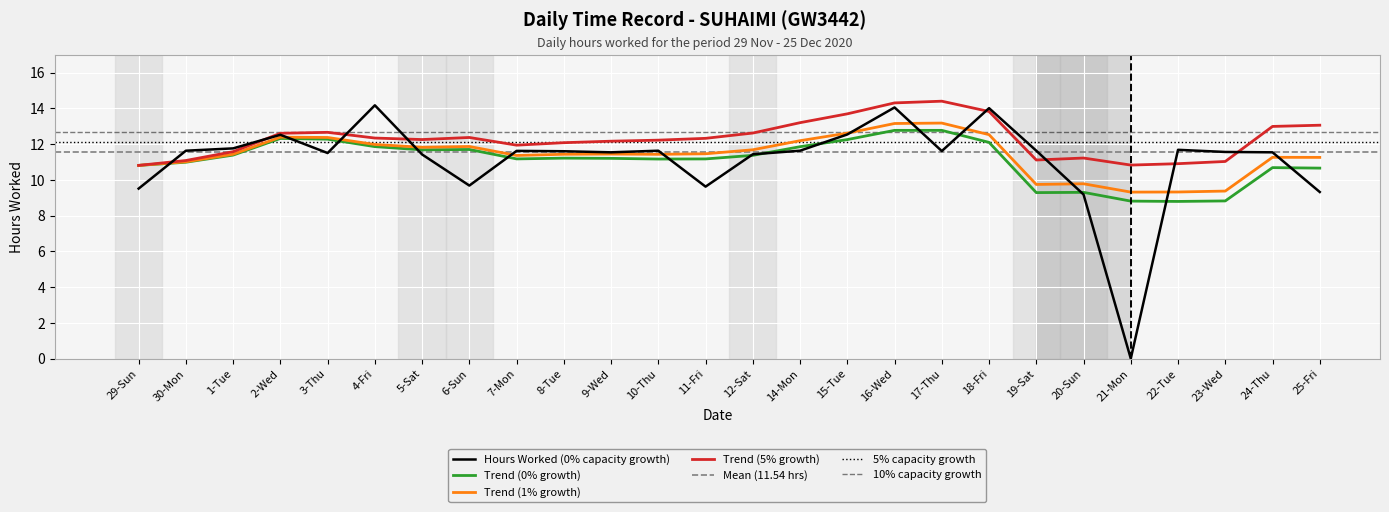

Reading right to left, extract all data points from this chart.

25-Fri=9.3	24-Thu=11.5	23-Wed=11.6	22-Tue=11.7	21-Mon=0.0	20-Sun=9.2	19-Sat=11.6	18-Fri=14.0	17-Thu=11.6	16-Wed=14.1	15-Tue=12.5	14-Mon=11.6	12-Sat=11.4	11-Fri=9.6	10-Thu=11.6	9-Wed=11.5	8-Tue=11.6	7-Mon=11.6	6-Sun=9.7	5-Sat=11.4	4-Fri=14.2	3-Thu=11.5	2-Wed=12.5	1-Tue=11.8	30-Mon=11.6	29-Sun=9.5